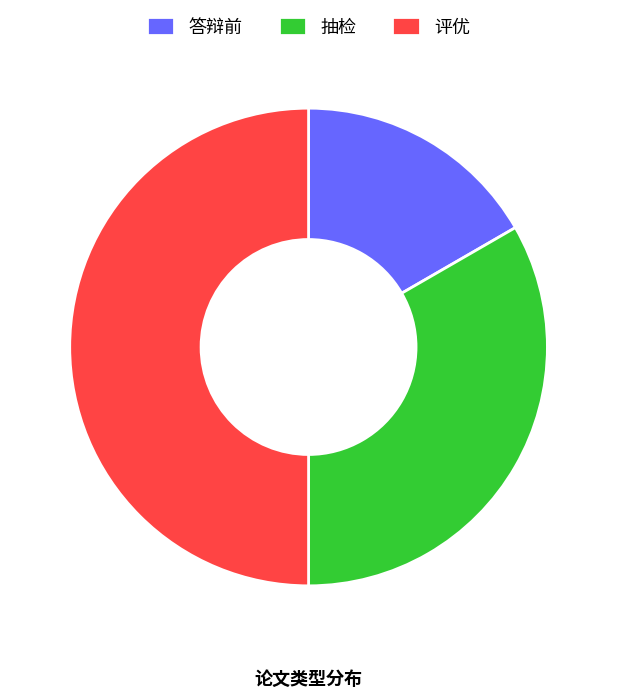

Rank the categories by value from lowest to highest.

答辩前, 抽检, 评优